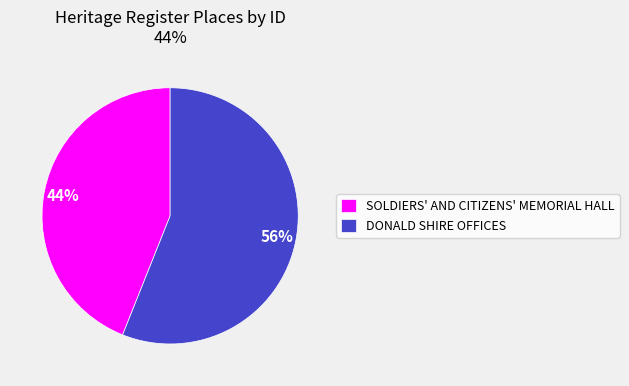

Is the sum of DONALD SHIRE OFFICES and SOLDIERS' AND CITIZENS' MEMORIAL HALL greater than half?

Yes